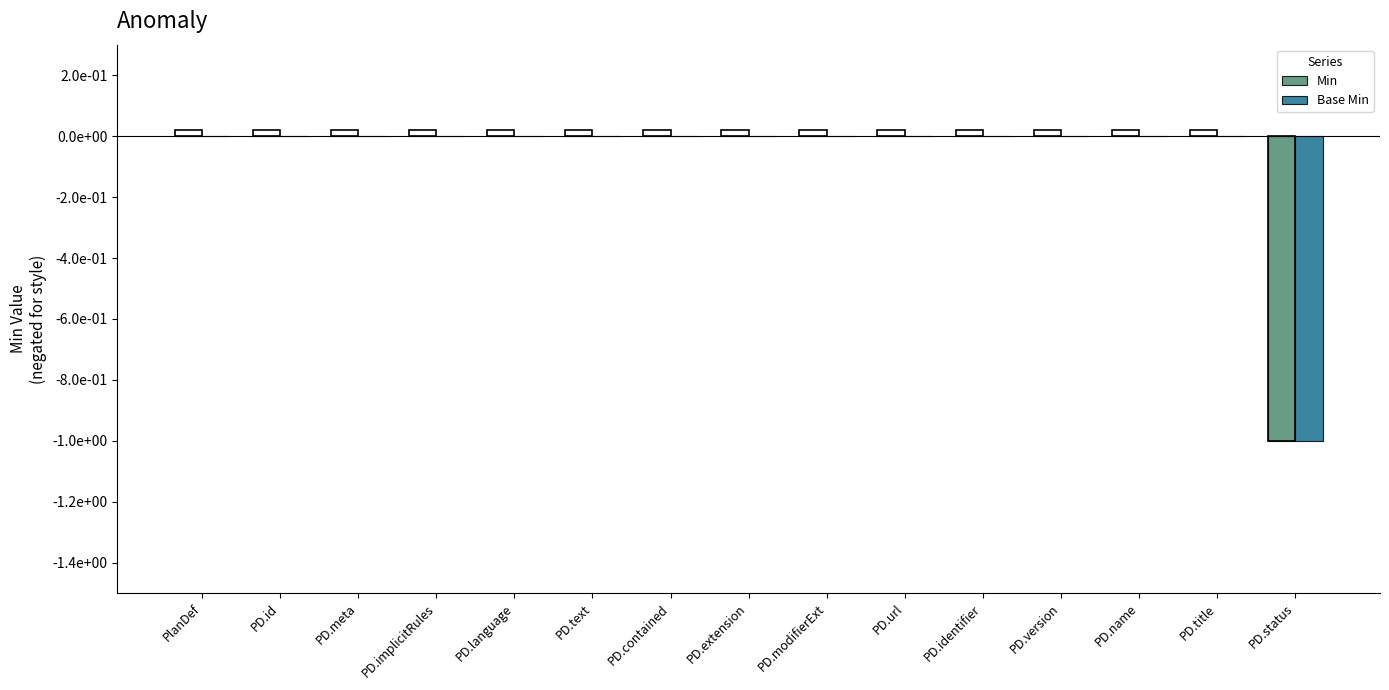

What is the sum of all Min values?

-1